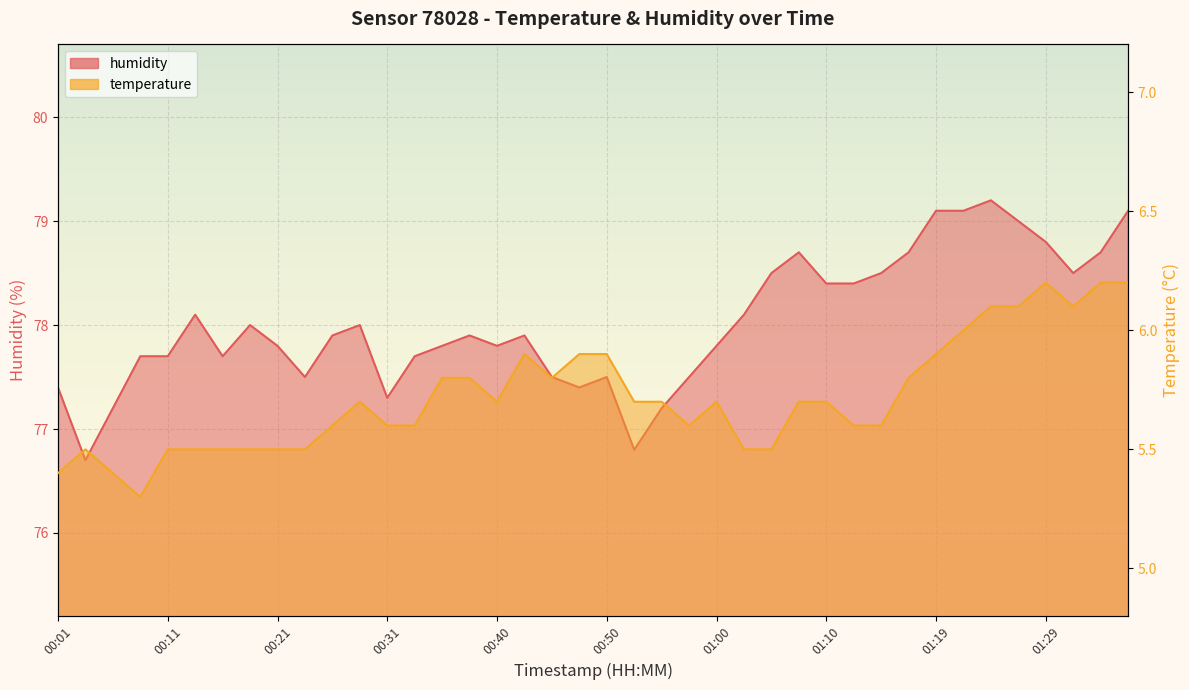

At which category does the chart reach its minimum across all series?

00:09